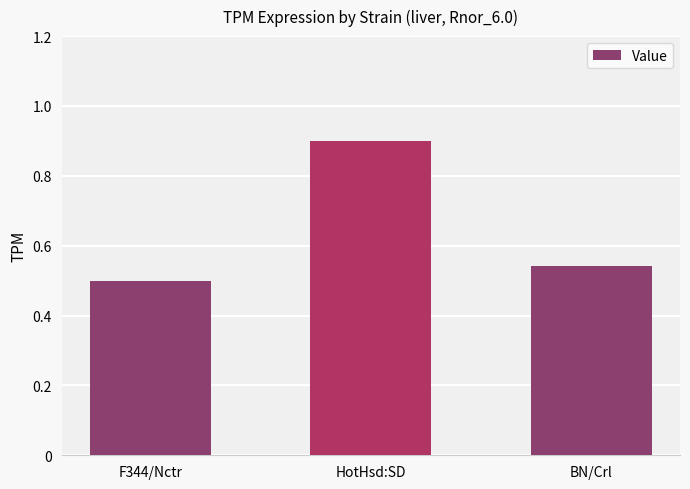

At which category does the chart reach its peak across all series?

HotHsd:SD